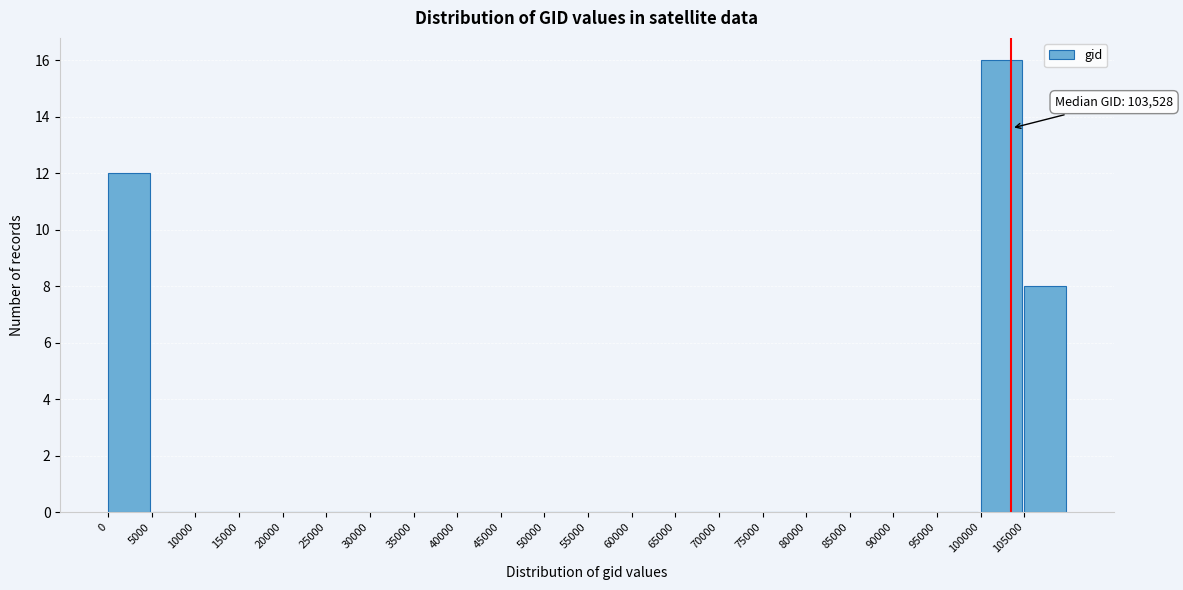

Over which range of the x-axis is the bar tallest?

100000 to 105000